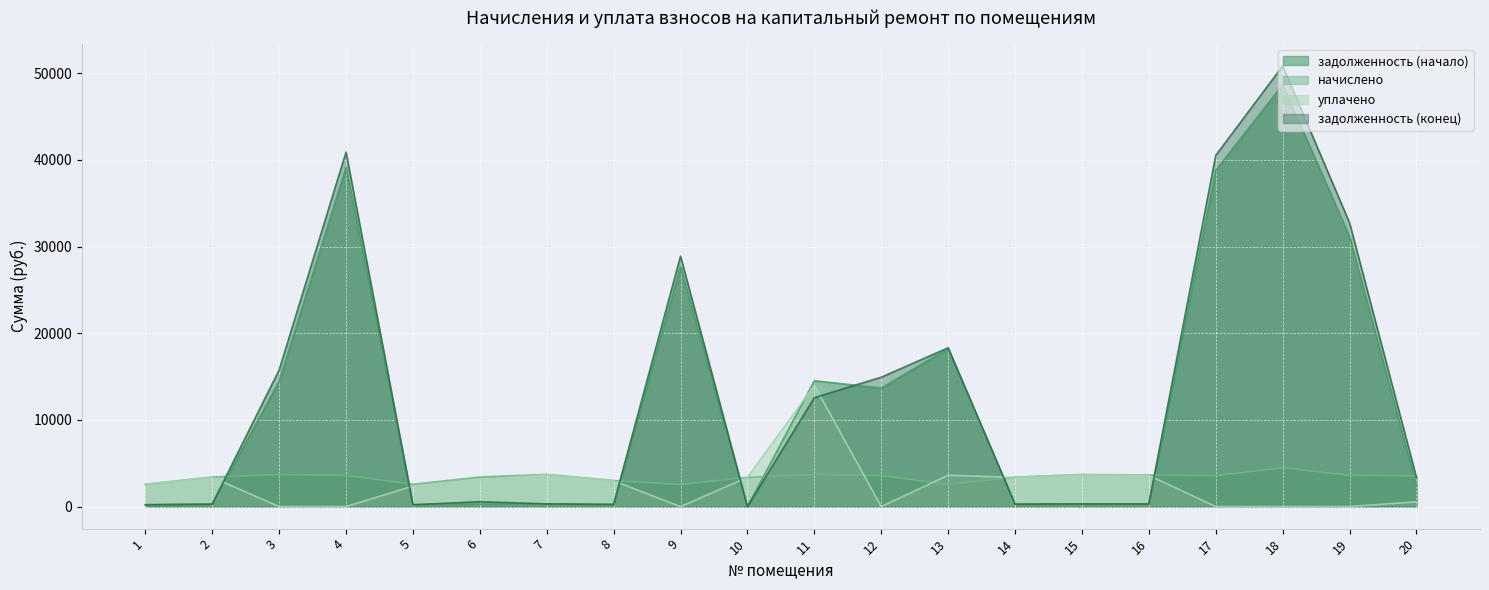

What is the difference between the maximum and second lowest values in the начислено series?

1934.8